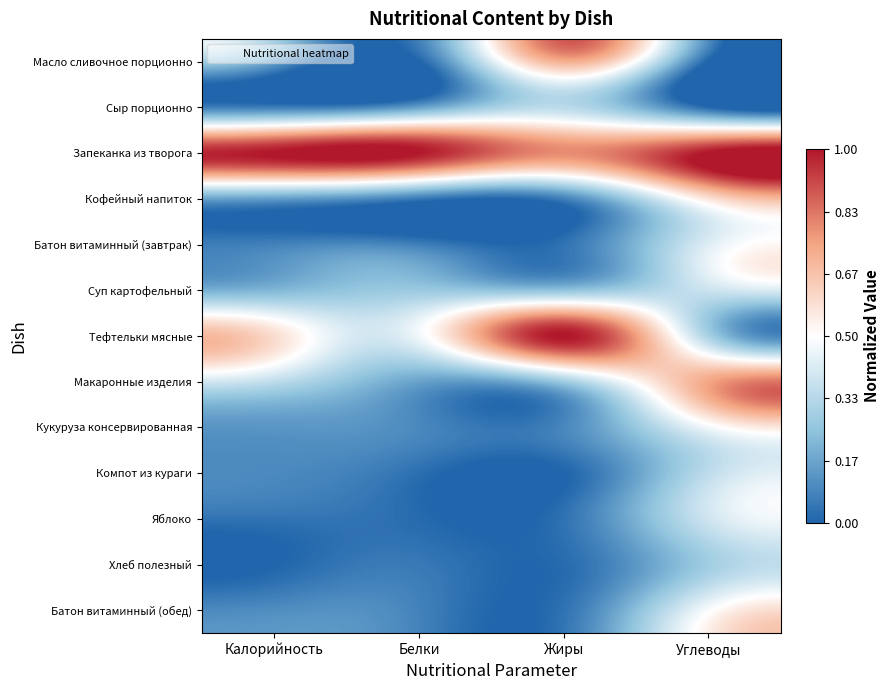

Rank the series at Жиры from highest to lowest value.

Тефтельки мясные, Запеканка из творога, Масло сливочное порционно, Сыр порционно, Макаронные изделия, Суп картофельный, Кукуруза консервированная, Кофейный напиток, Батон витаминный (завтрак), Яблоко, Батон витаминный (обед), Хлеб полезный, Компот из кураги